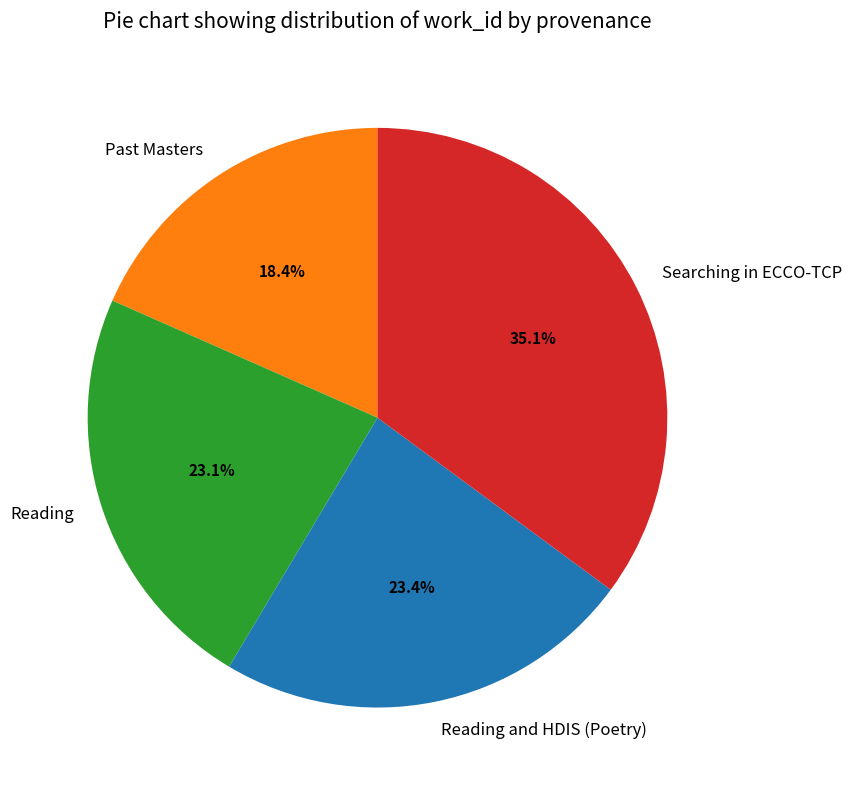

Which slice is the smallest?

Past Masters